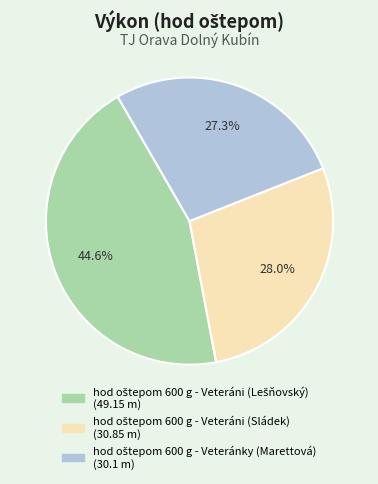

Does any single category account for the majority?

No